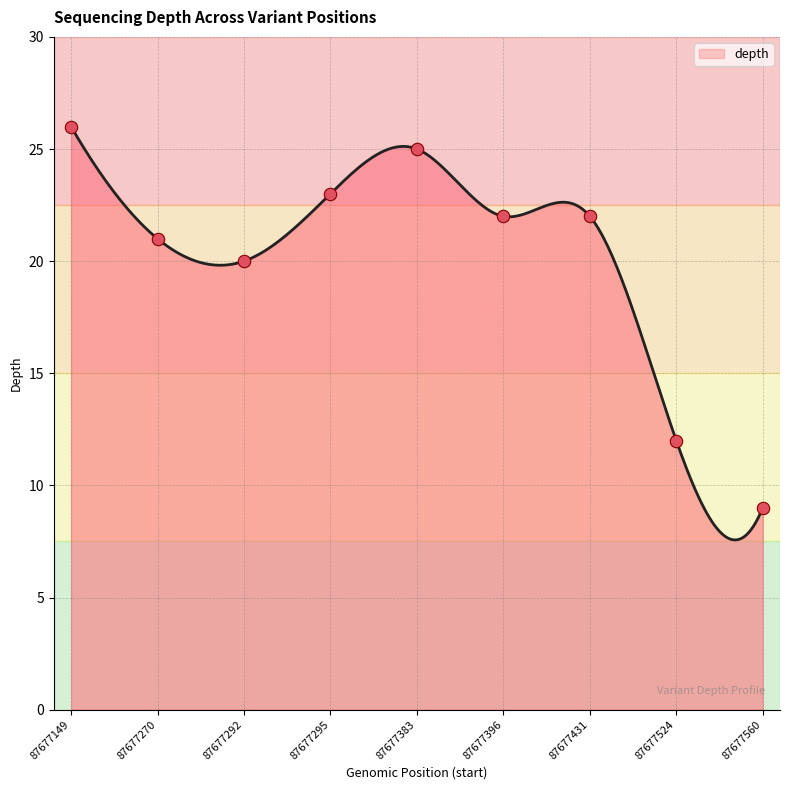

Approximately how many times larger is the value at 87677396 compared to 87677524?

1.8